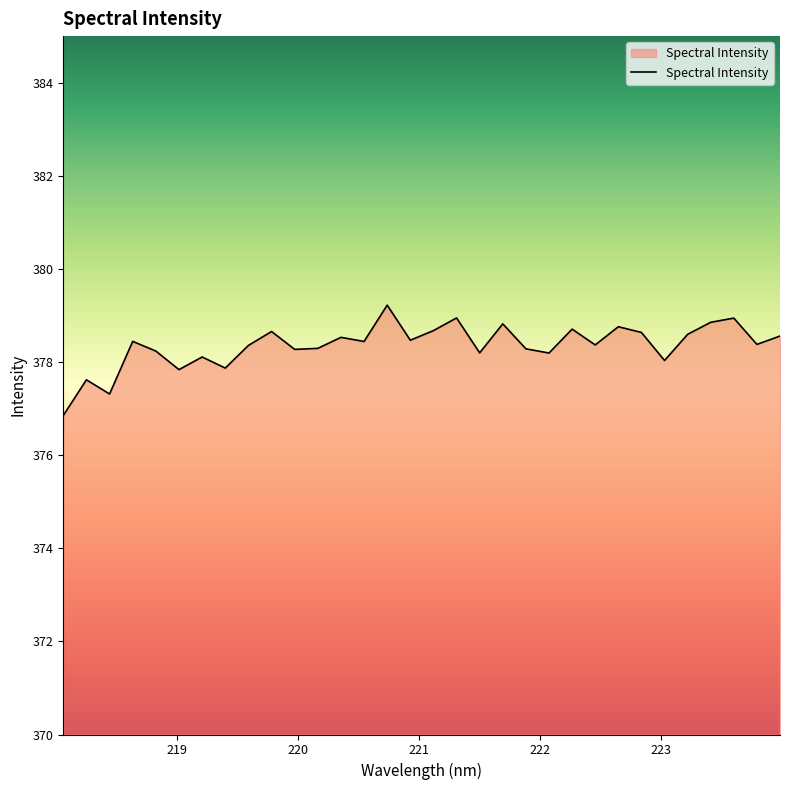

What is the greatest value displayed?

379.2